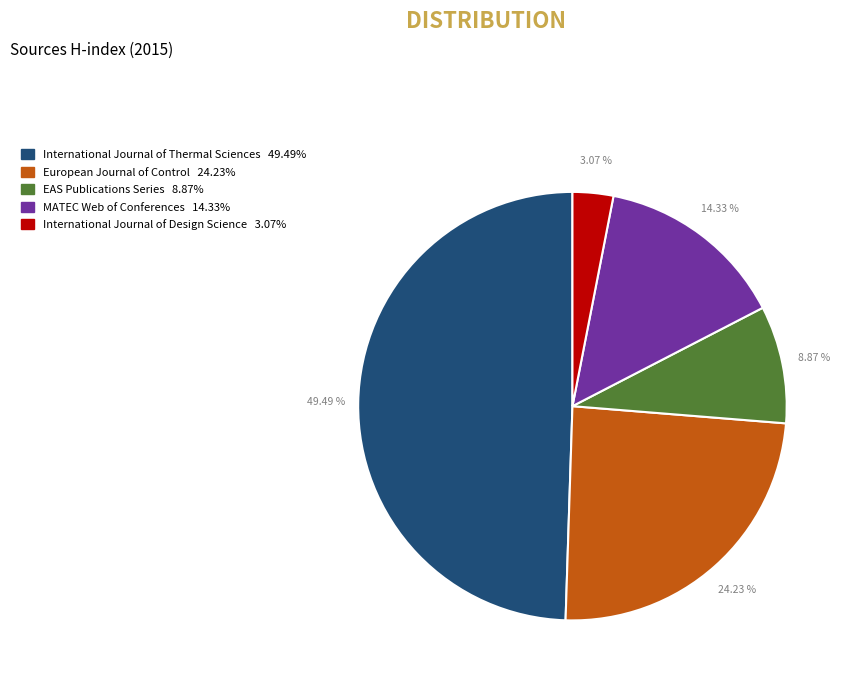

Count the number of slices in the pie.

5